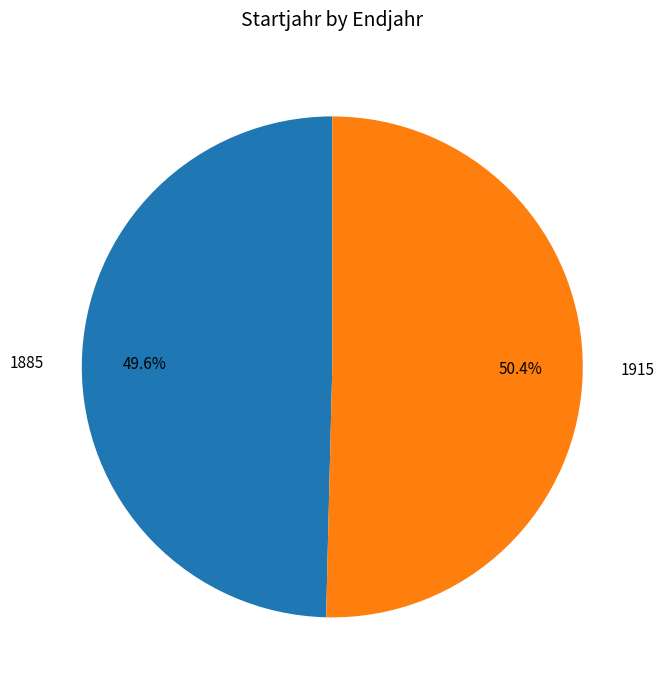

Which slice is the smallest?

1885